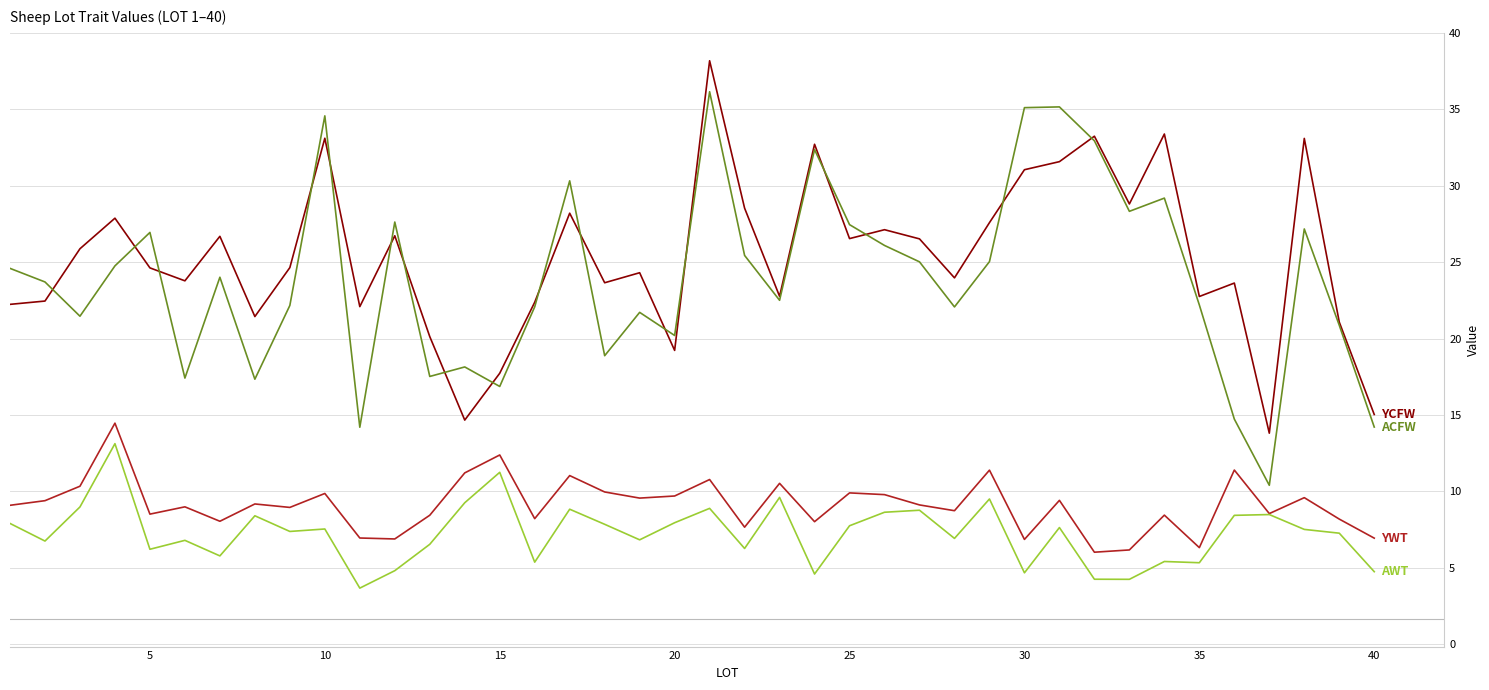

What is the greatest value displayed?

38.2